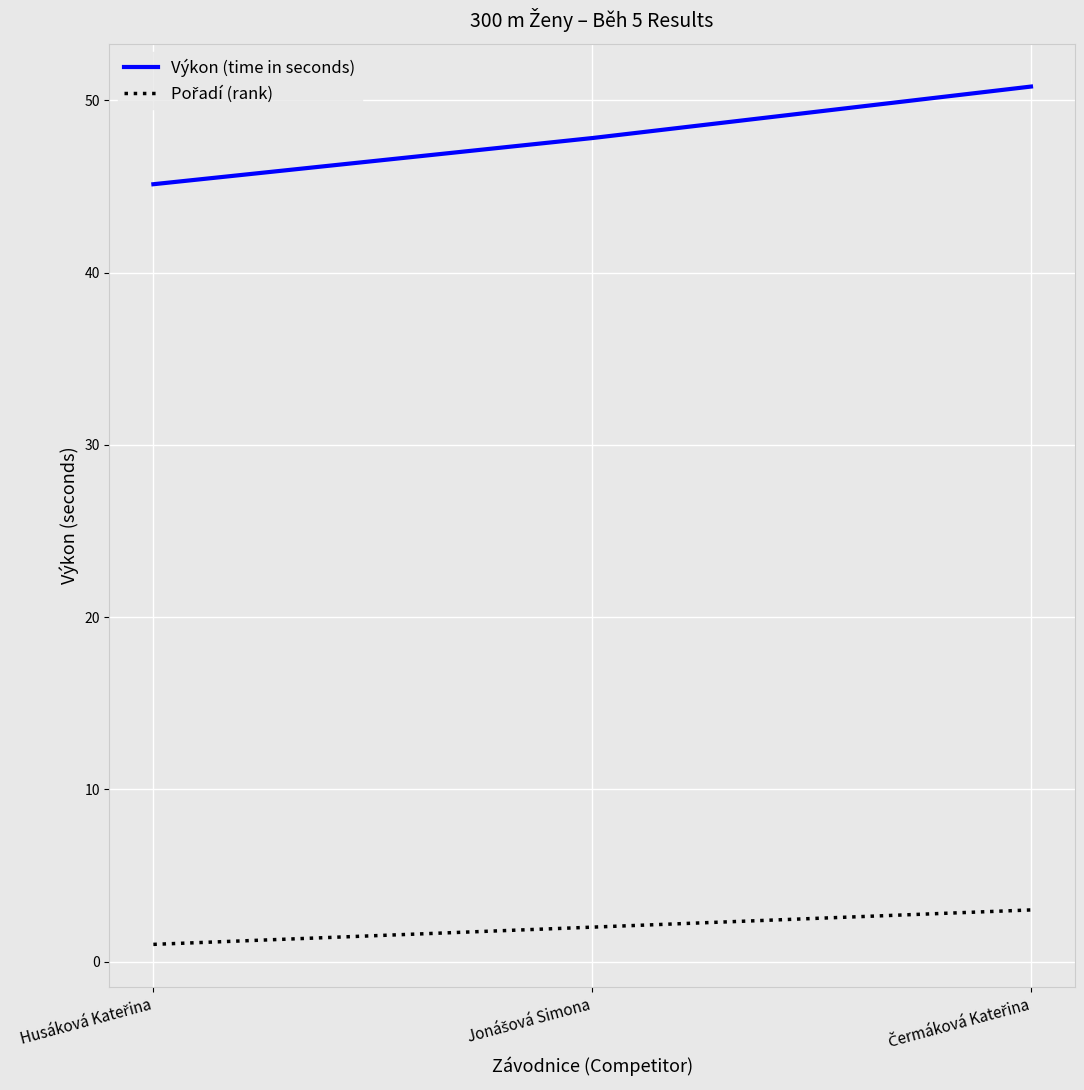

What is the average value of the Výkon (time in seconds) series?

47.9